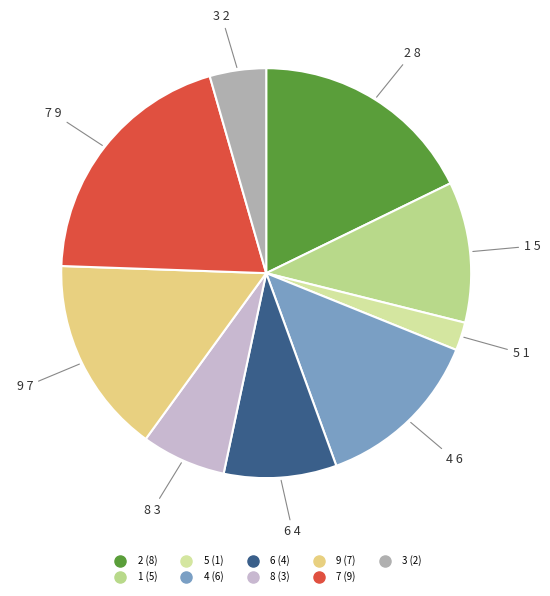

Between 8 and 5, which is larger?

8